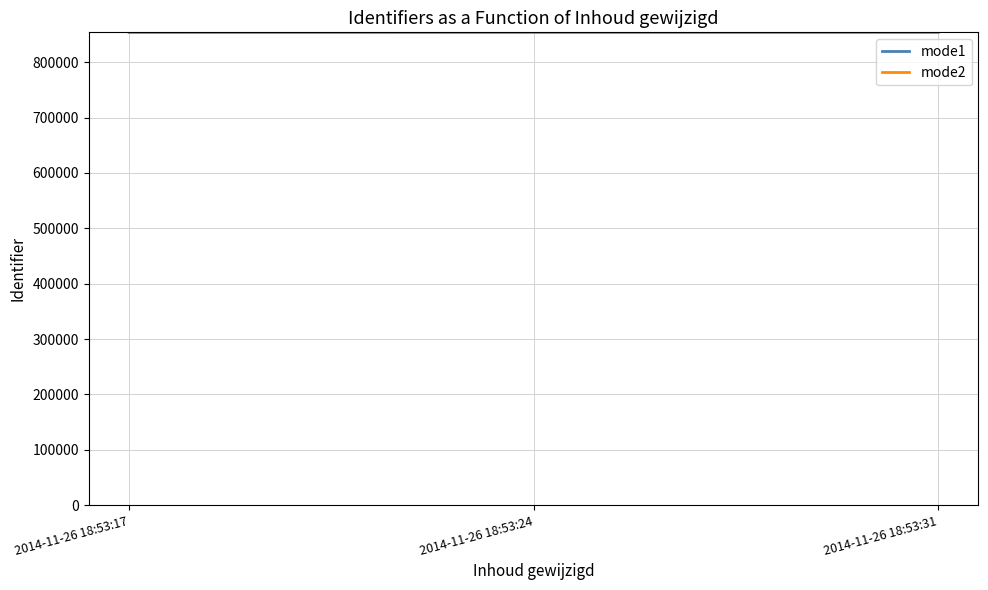

What is the total value across all series at 2014-11-26 18:53:24?

1707716